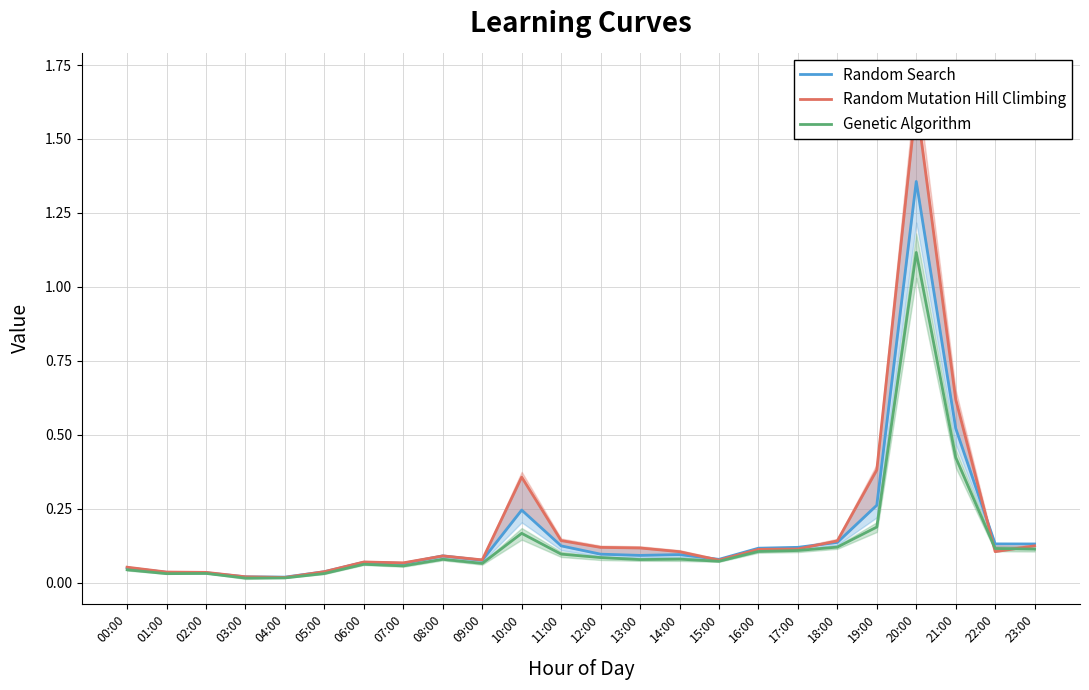

What is the label of the 17th point from the right?

07:00